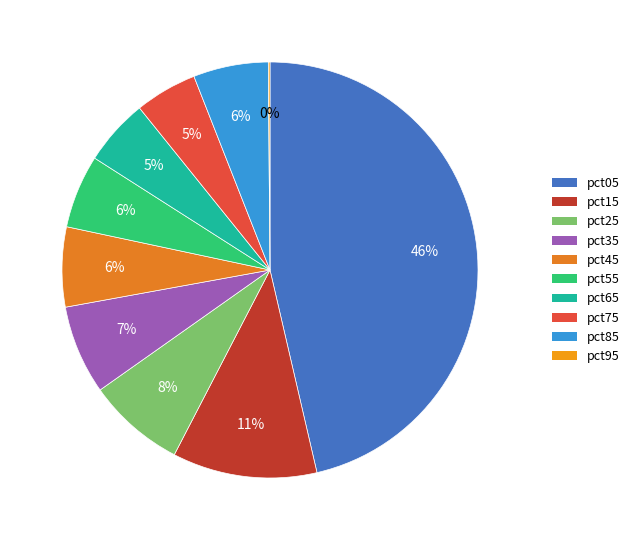

Rank the categories by value from lowest to highest.

pct95, pct75, pct65, pct55, pct85, pct45, pct35, pct25, pct15, pct05